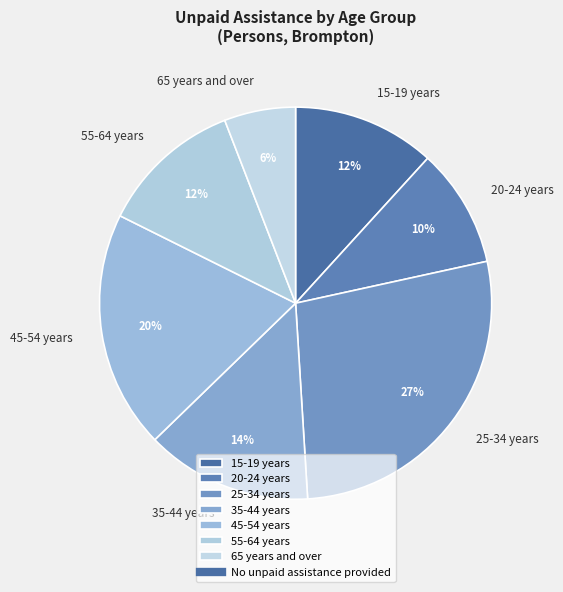

How many slices are in this pie chart?

7